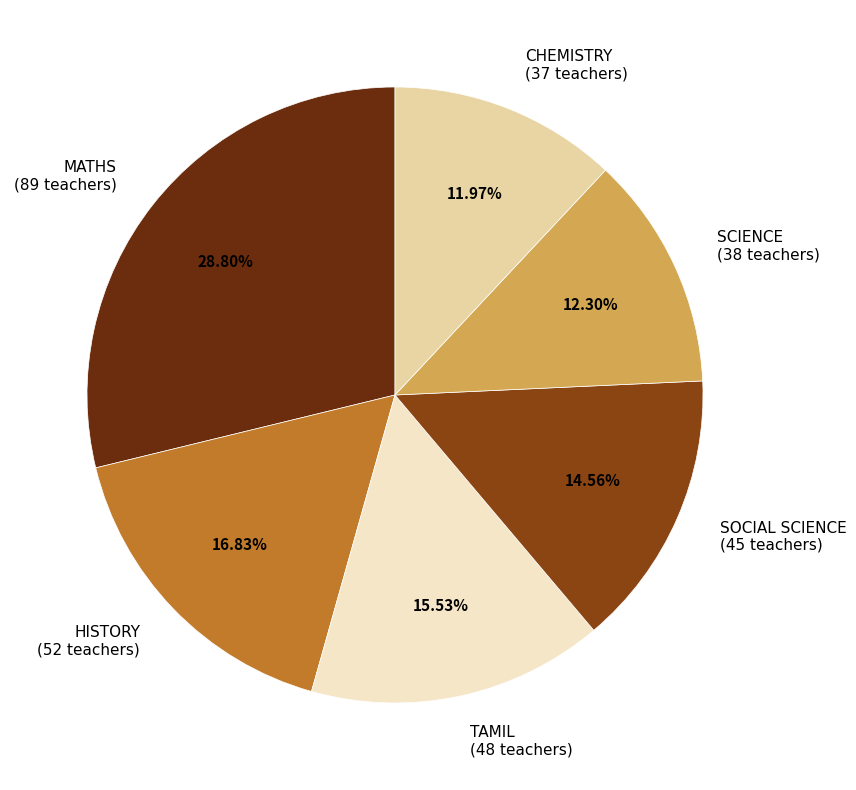

To the nearest percent, what is the difference between the largest and smallest slice percentages?

17%